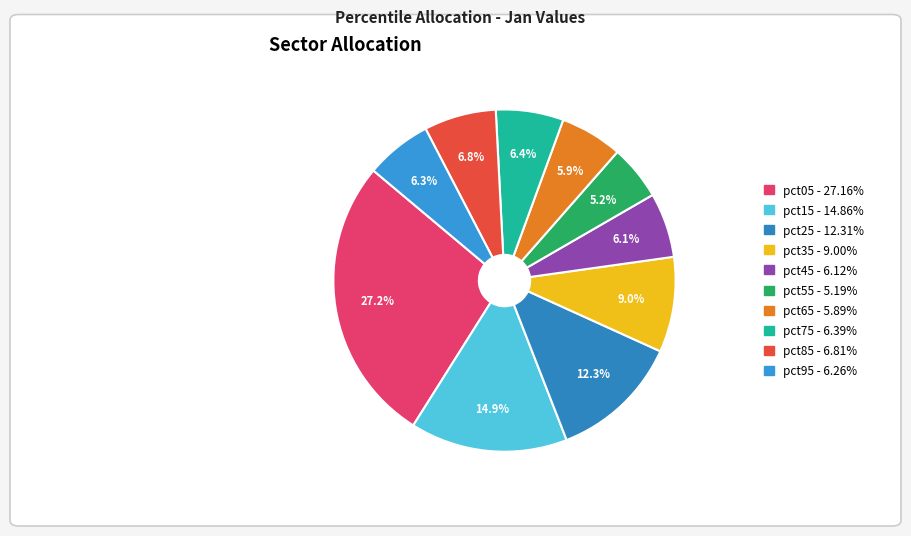

Count the number of slices in the pie.

10